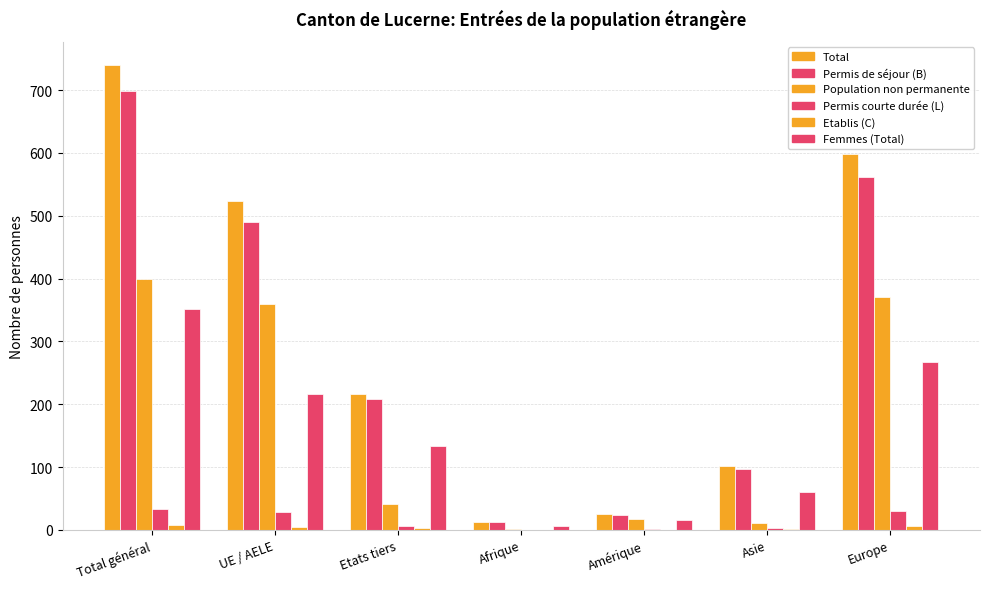

Are the bars grouped side by side (vs. stacked)?

Yes